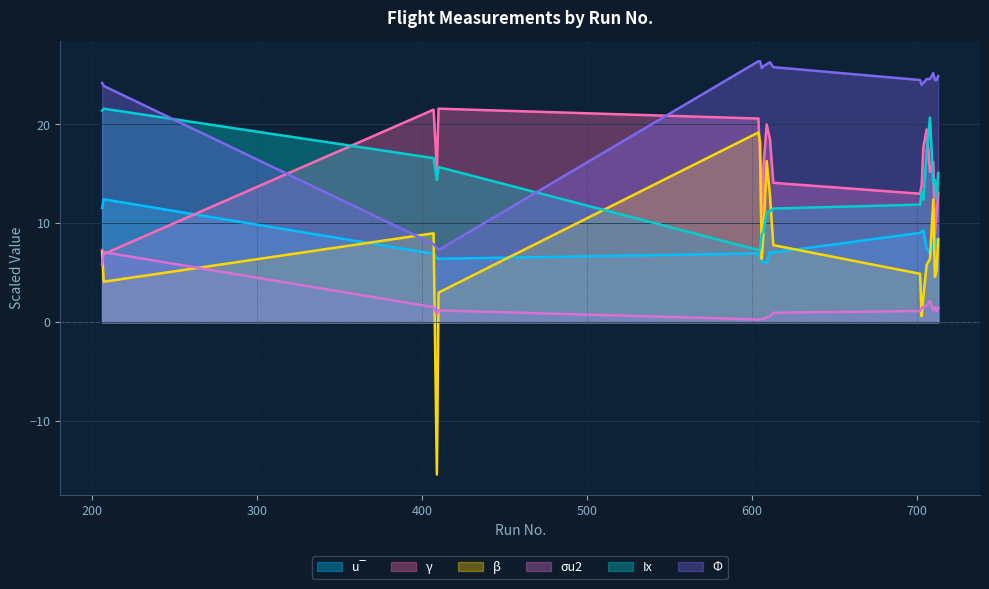

How many interior local peaks does the β series have?

4